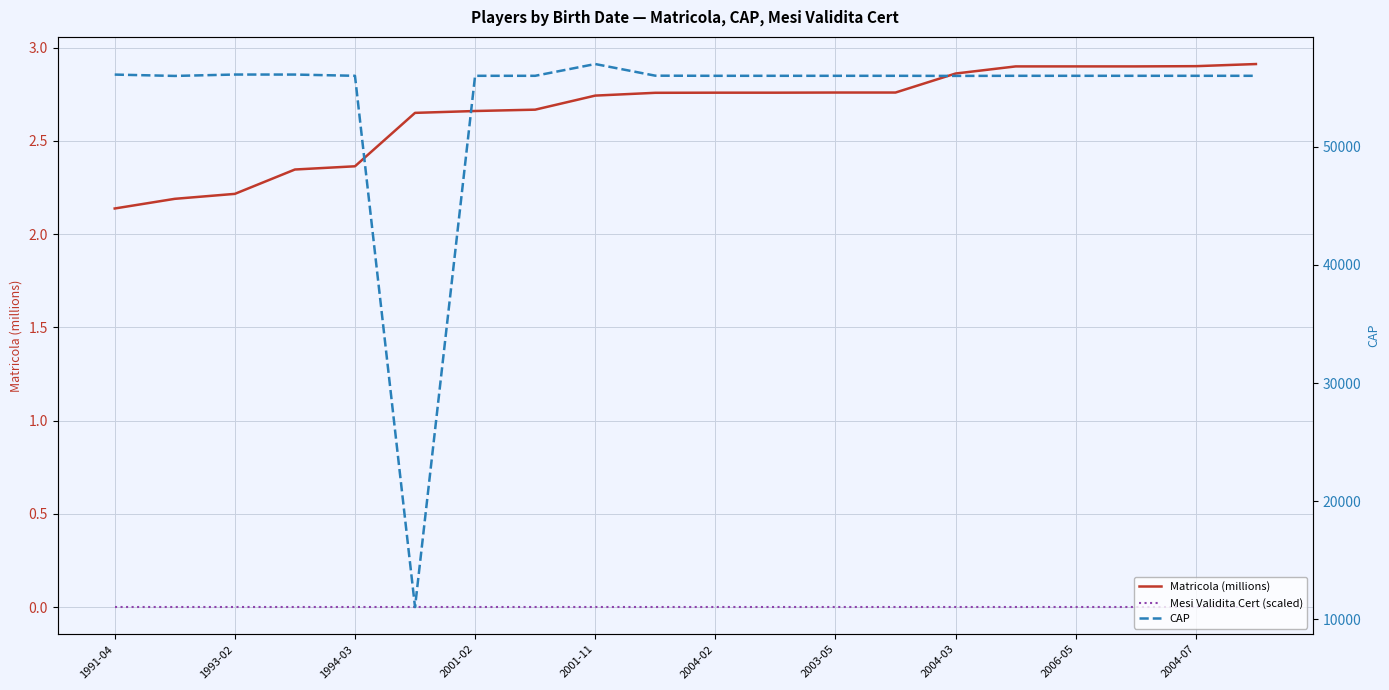

Rank the series at 2004-03 from highest to lowest value.

CAP, Matricola (millions), Mesi Validita Cert (scaled)